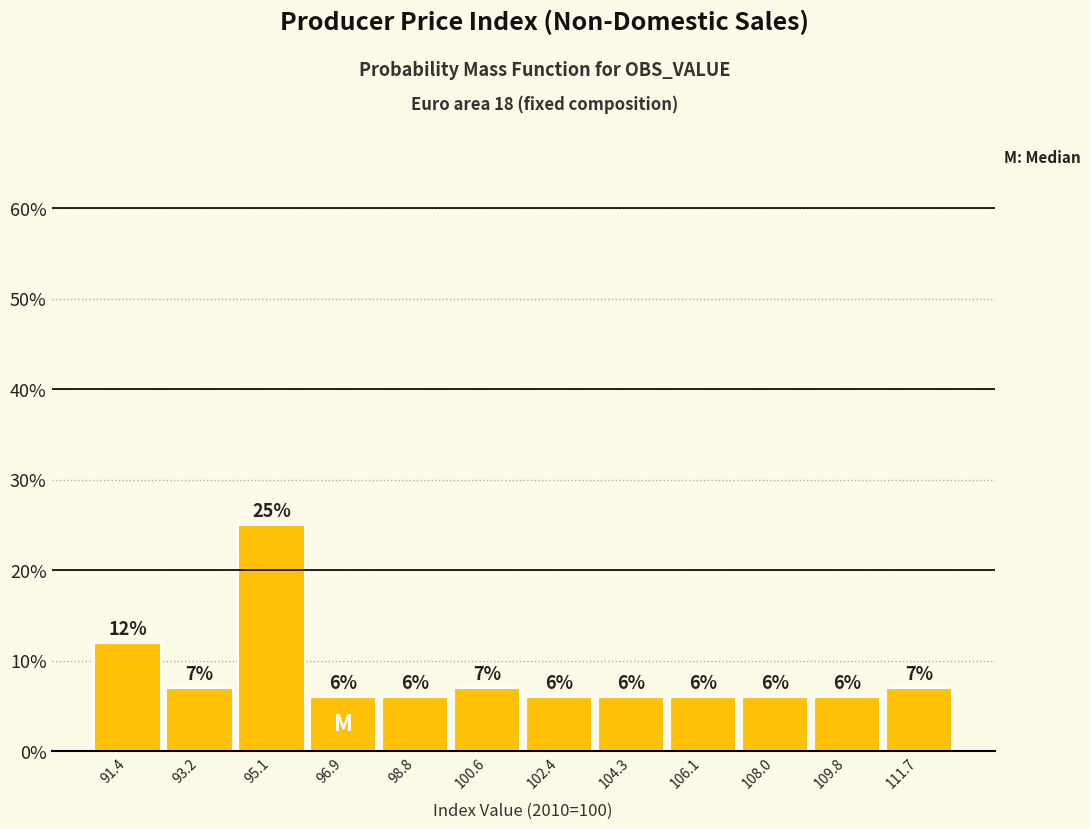

How tall is the bar that spans 94.2 to 96.0 on the x-axis? The bar edges are not printed on the chart, so give them approximately, as read against the axis.

25